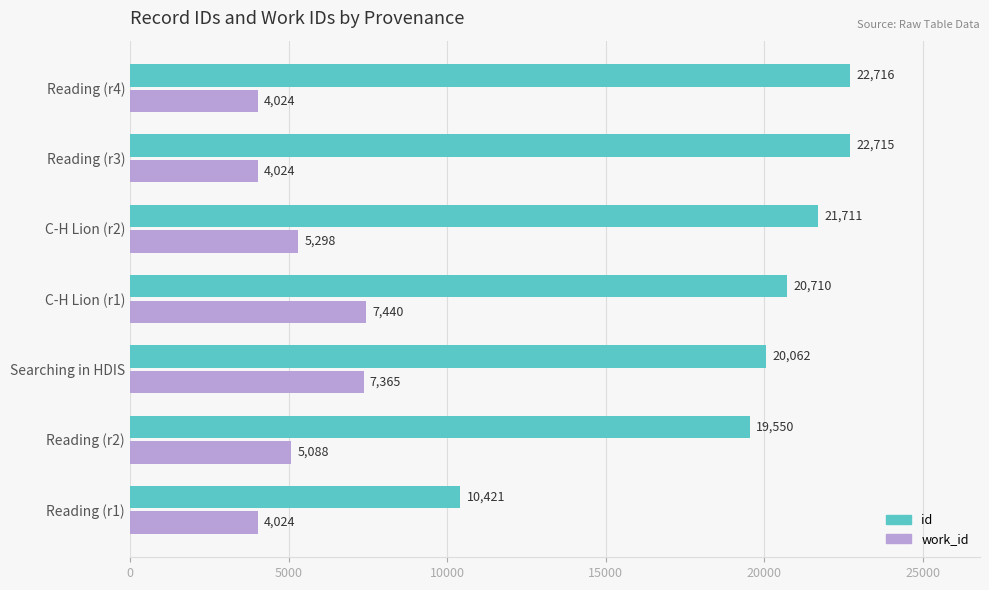

What is the minimum value shown in the chart?

4024